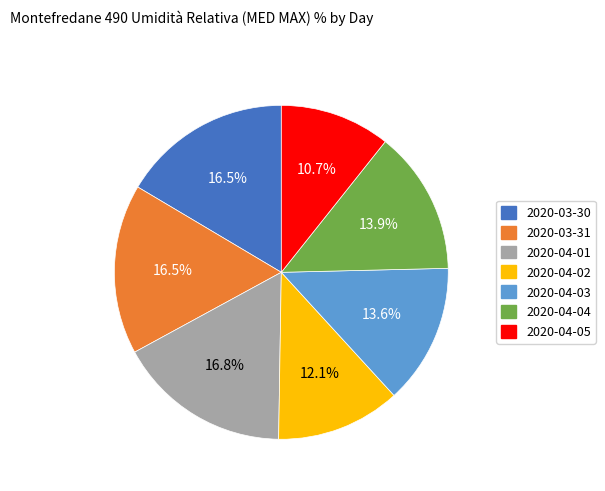

Is there any slice that represents more than half of the pie?

No